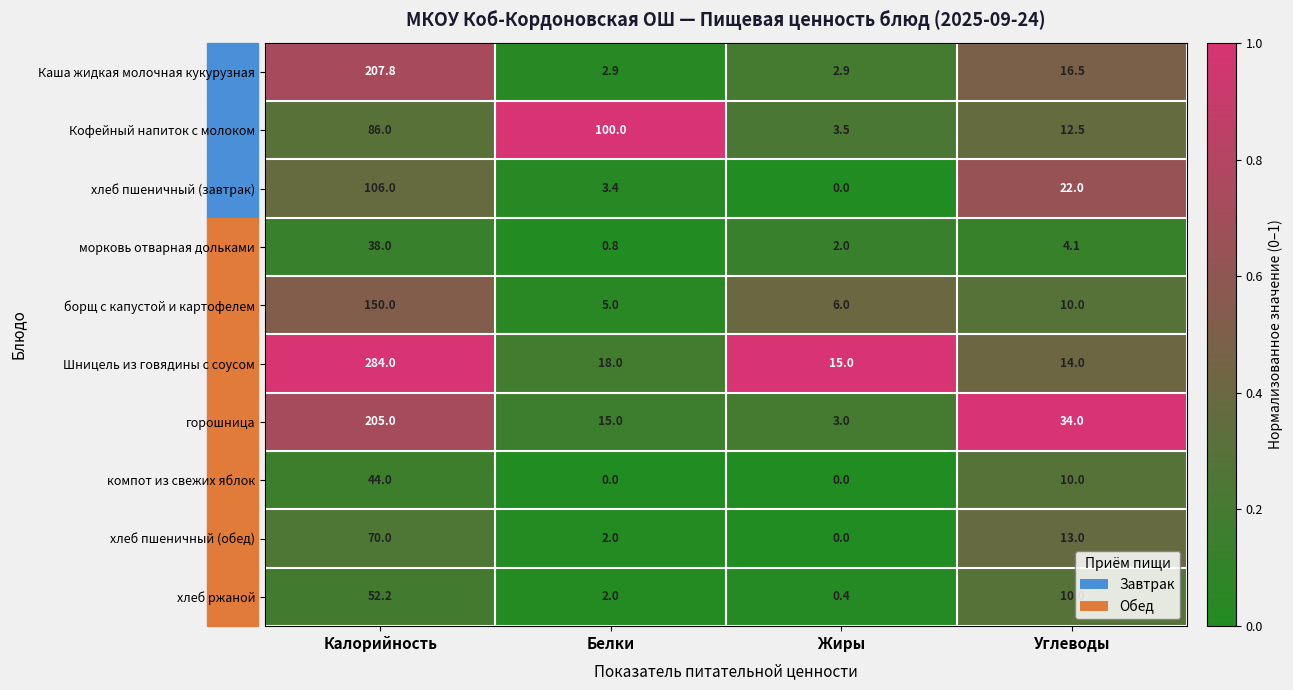

Count the number of categories in the chart.

4